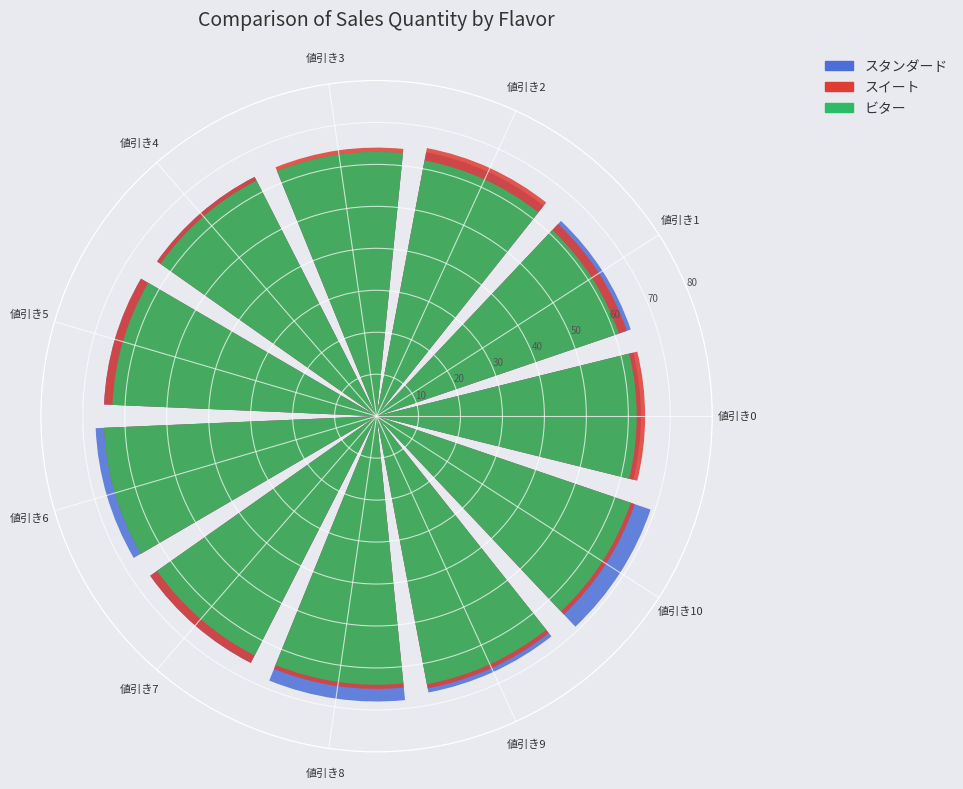

True or false: 値引き8 accounts for 9% of the total.

True